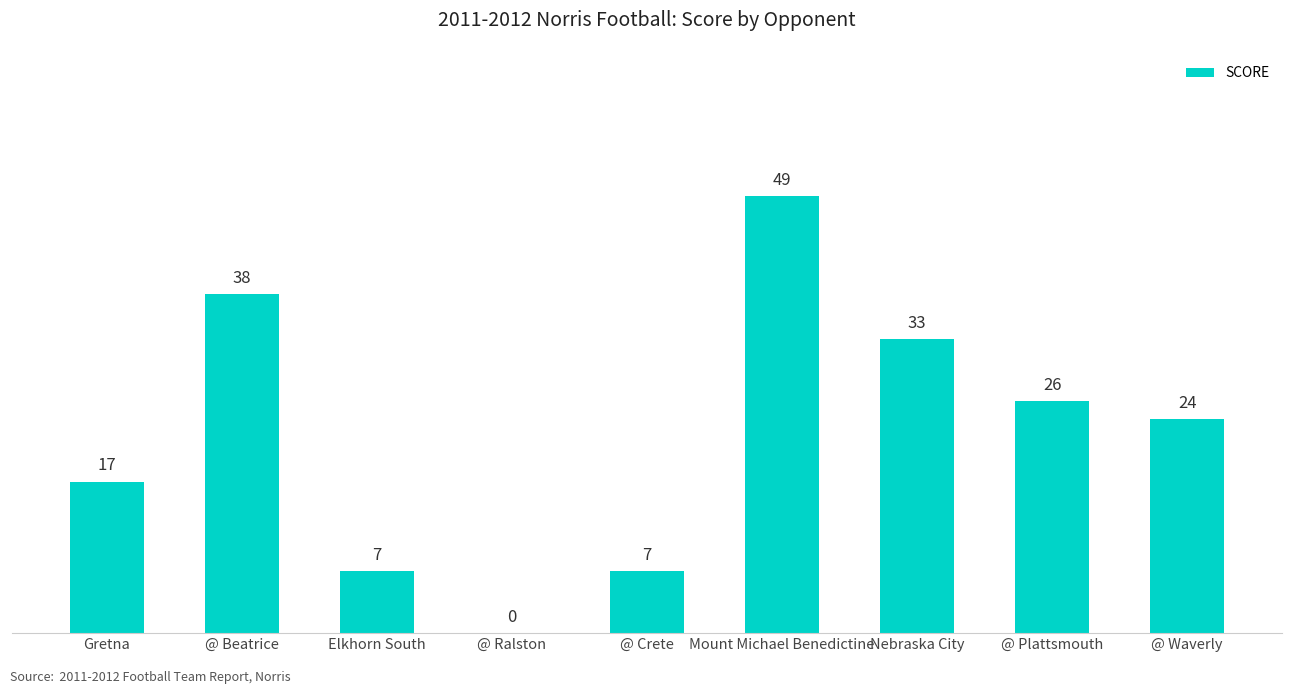

How many values are between 7 and 33?

6